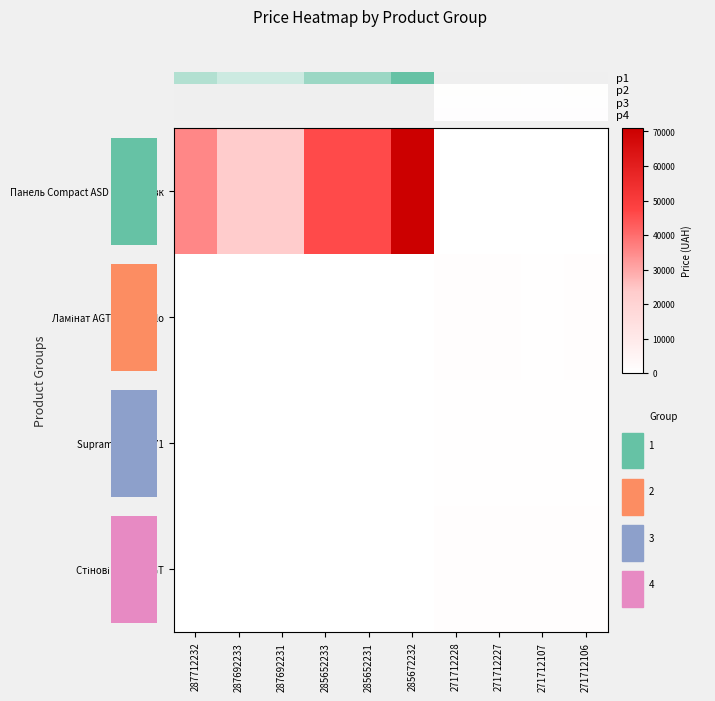

Rank the series by their maximum value, from lowest to highest.

Supramat PR03771, Ламінат AGT Marco Polo, Стінові панелі AGT, Панель Compact ASD 12мм Шовк